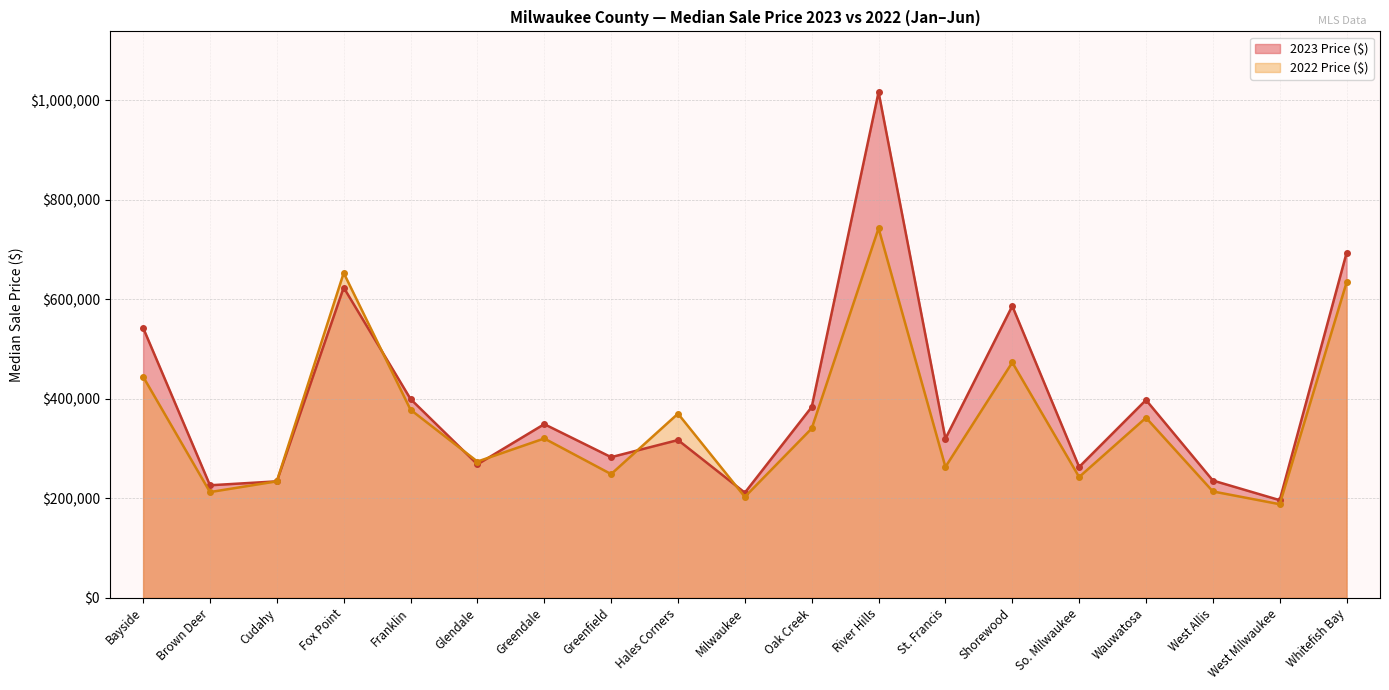

What is the difference between the second highest and second lowest values in the 2022 Price ($) series?

450085